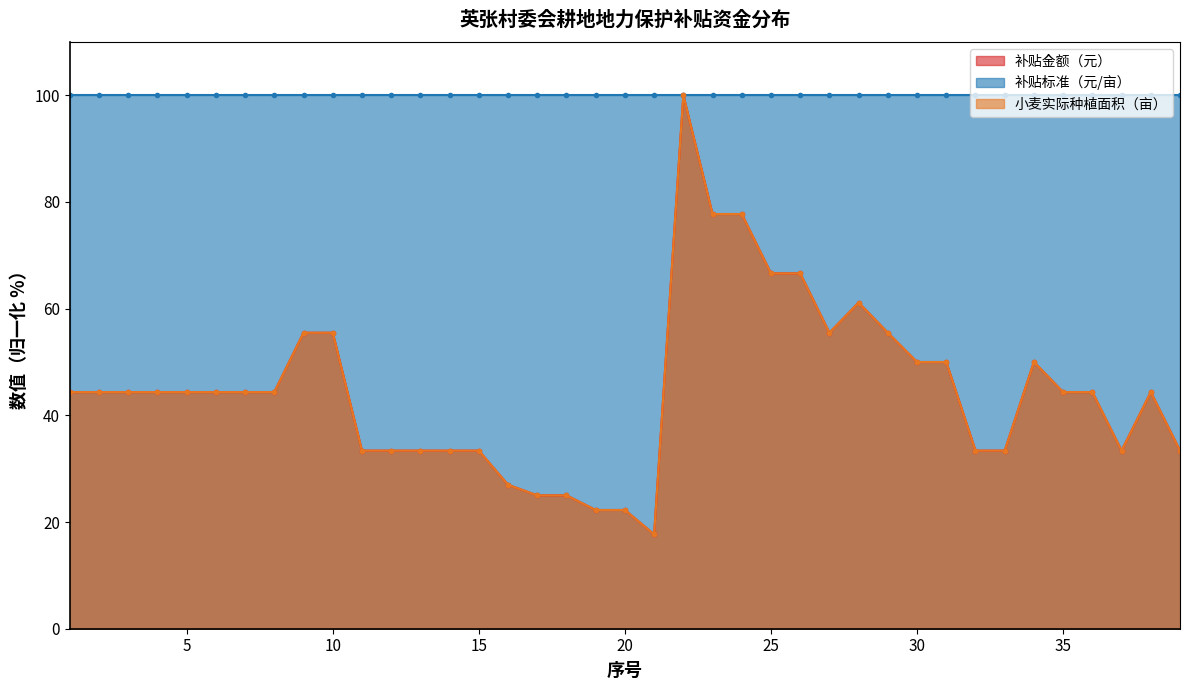

What is the sum of all 小麦实际种植面积（亩） values?

1749.4